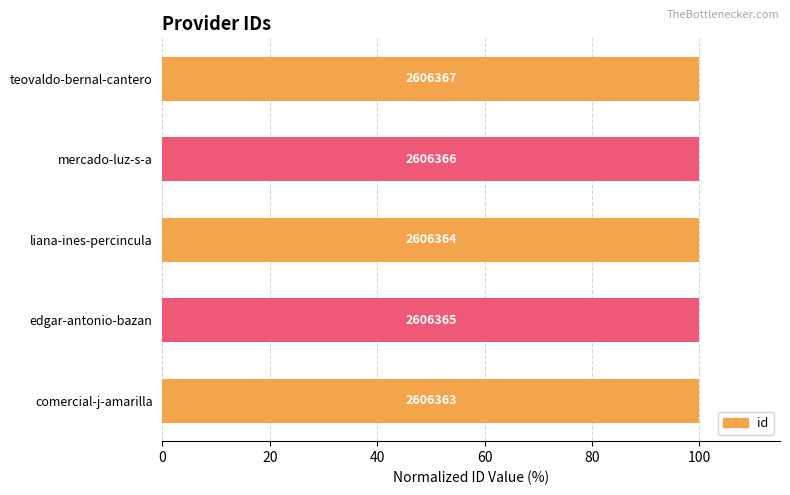

Does the chart contain any negative values?

No